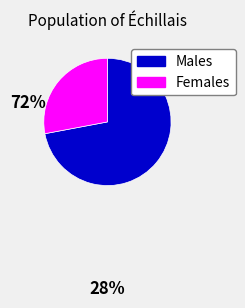

What is the largest slice in the pie chart?

Males